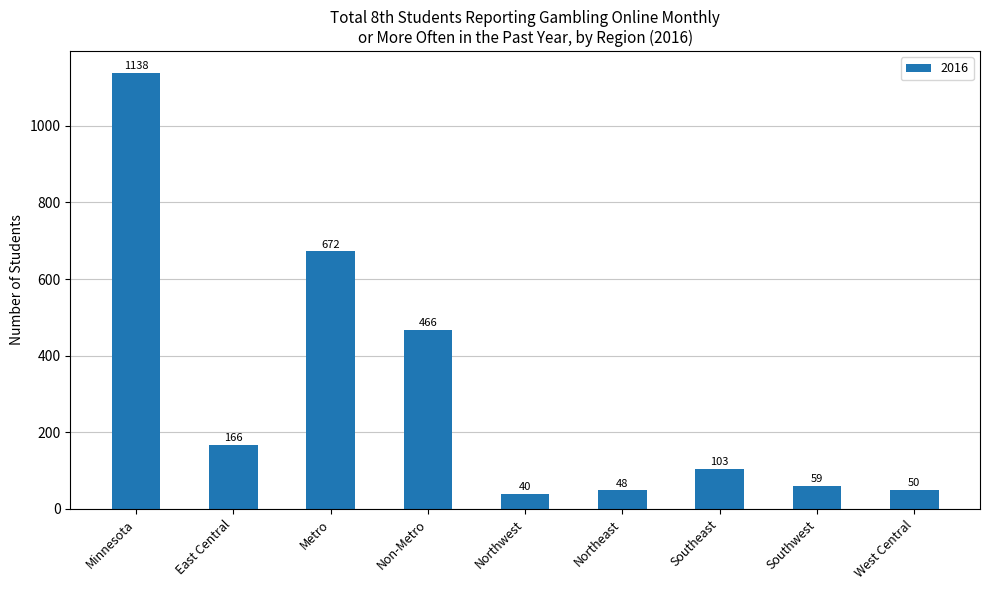

What is the label of the 6th bar from the left?

Northeast